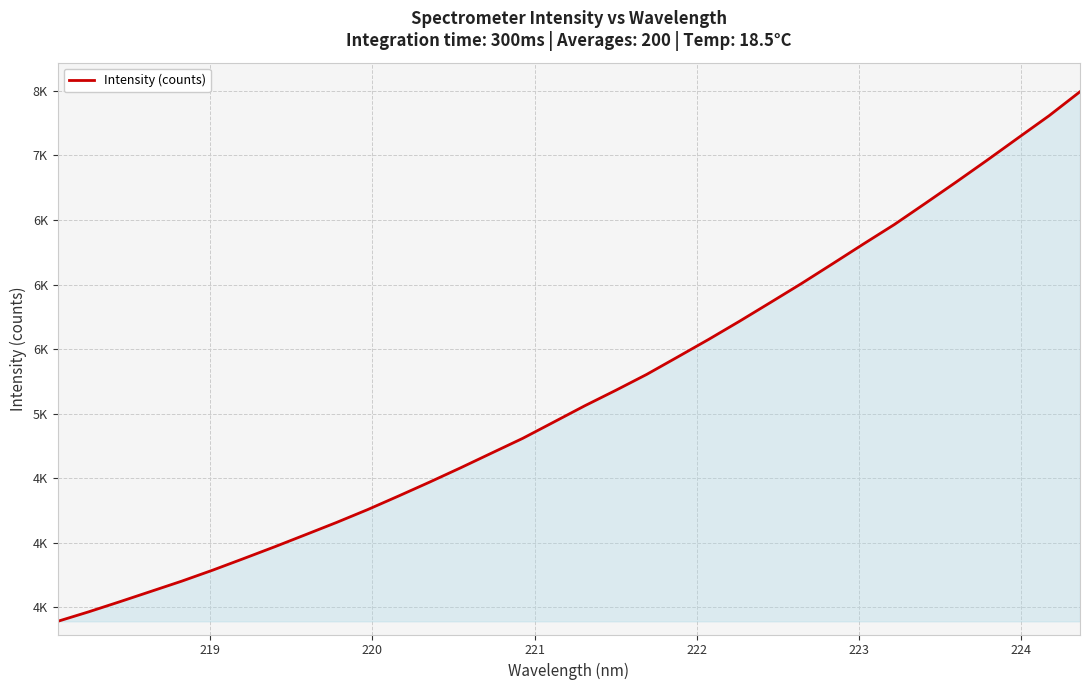

Does the chart have visible grid lines?

Yes